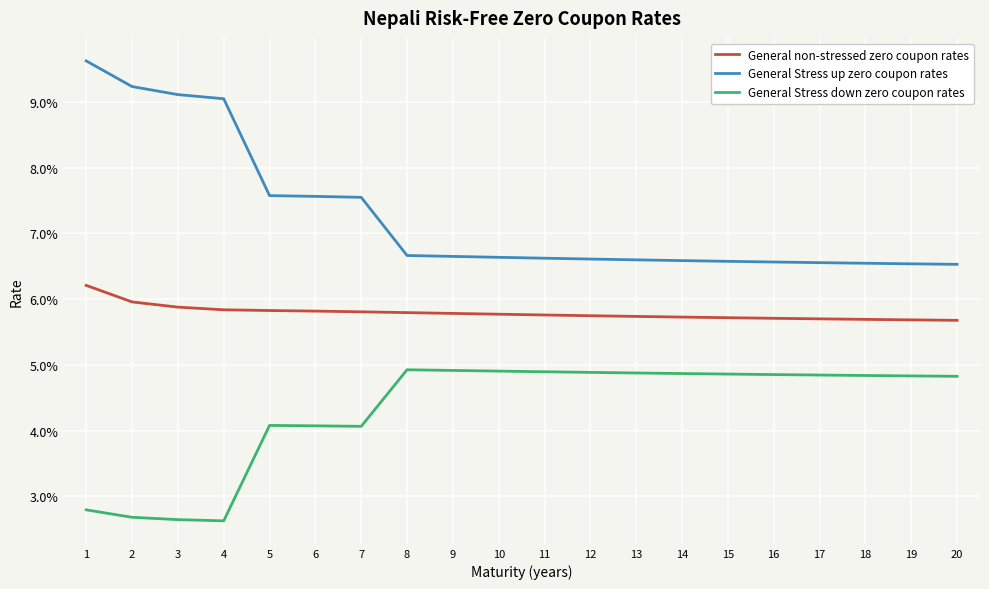

What is the total value across all series at 8?

0.2